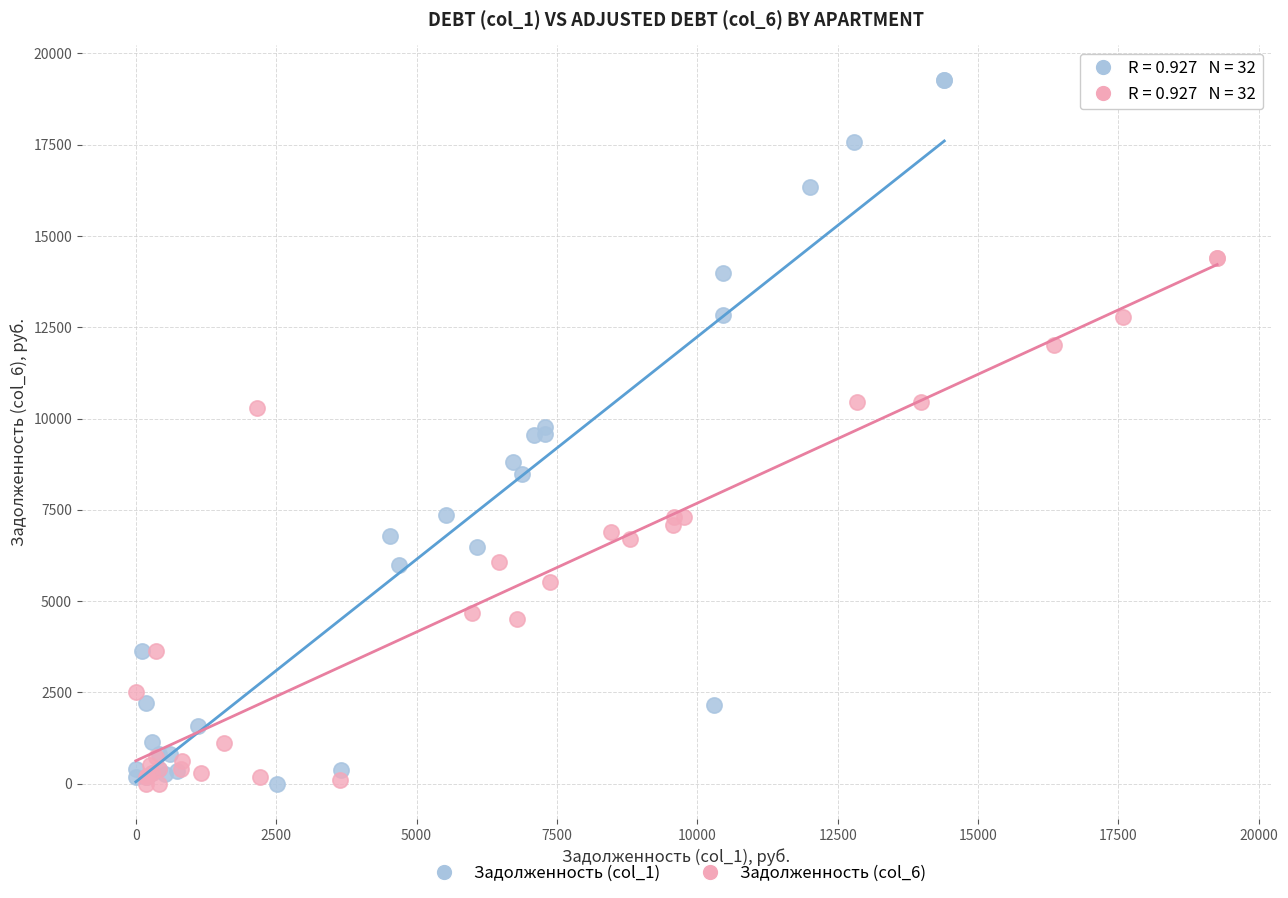

What are all the series names shown in the legend?

Задолженность (col_1), Задолженность (col_6)